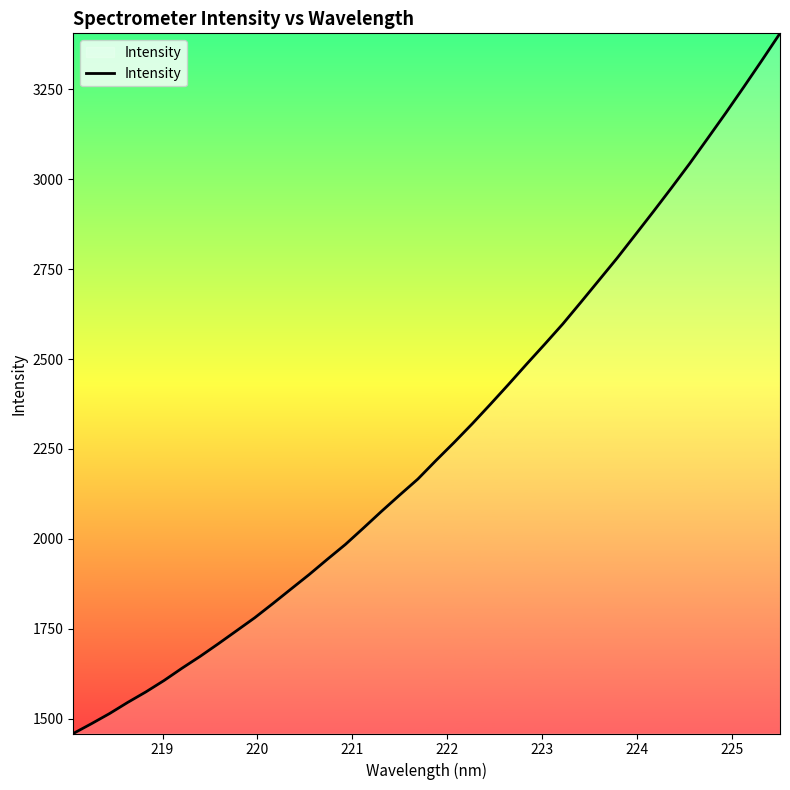

What is the difference between the maximum and minimum values?

1946.1